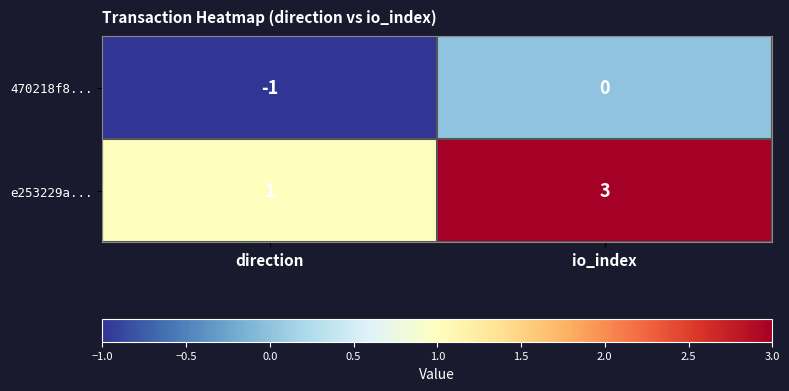

At which category is the sum across all series the highest?

io_index